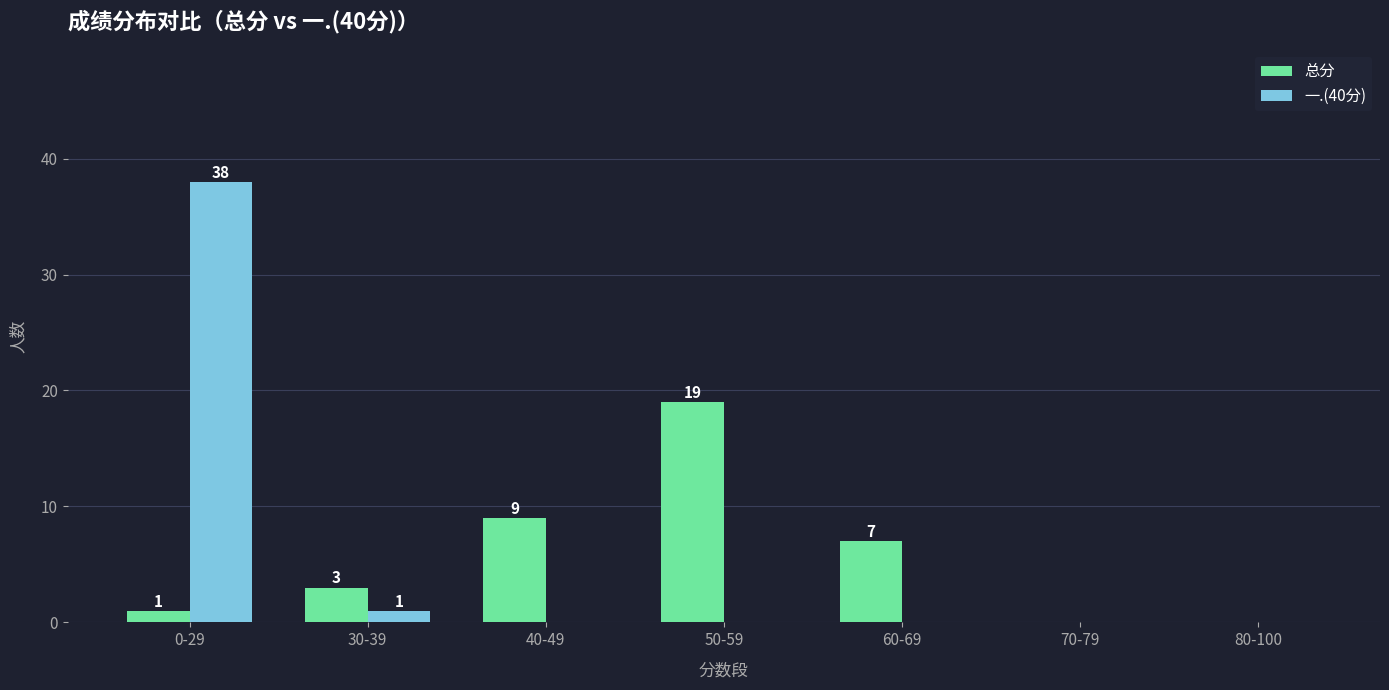

What is the sum of the 总分 values at 0-29 and 50-59?

20